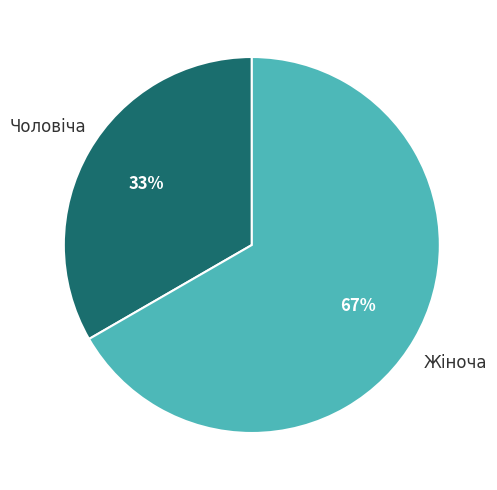

The Жіноча slice represents 67% of the pie. True or false?

True